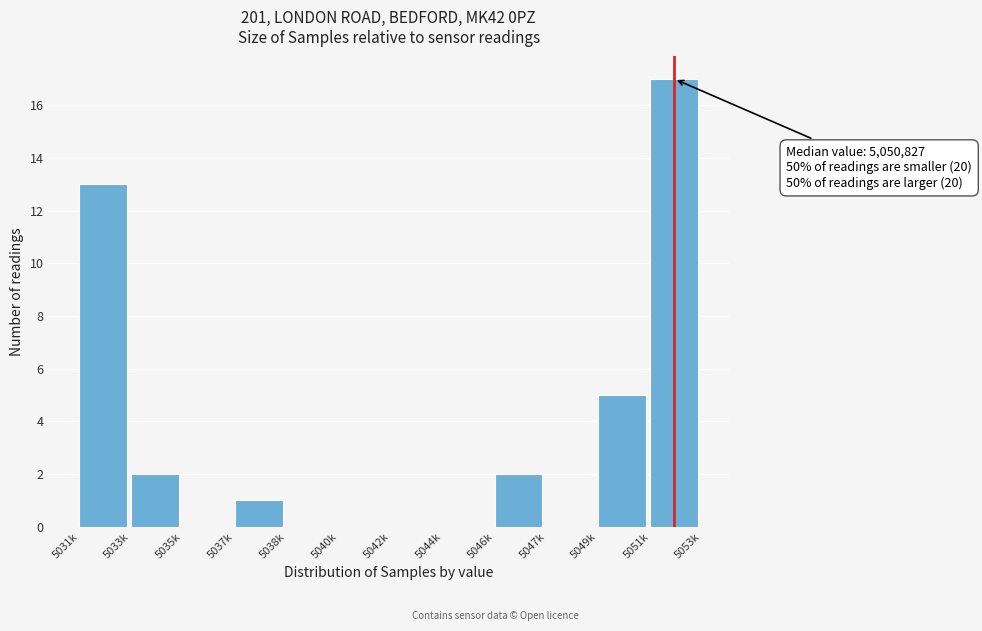

Reading right to left, extract all data points from this chart.

5051k=17	5049k=5	5047k=0	5046k=2	5044k=0	5042k=0	5040k=0	5038k=0	5037k=1	5035k=0	5033k=2	5031k=13